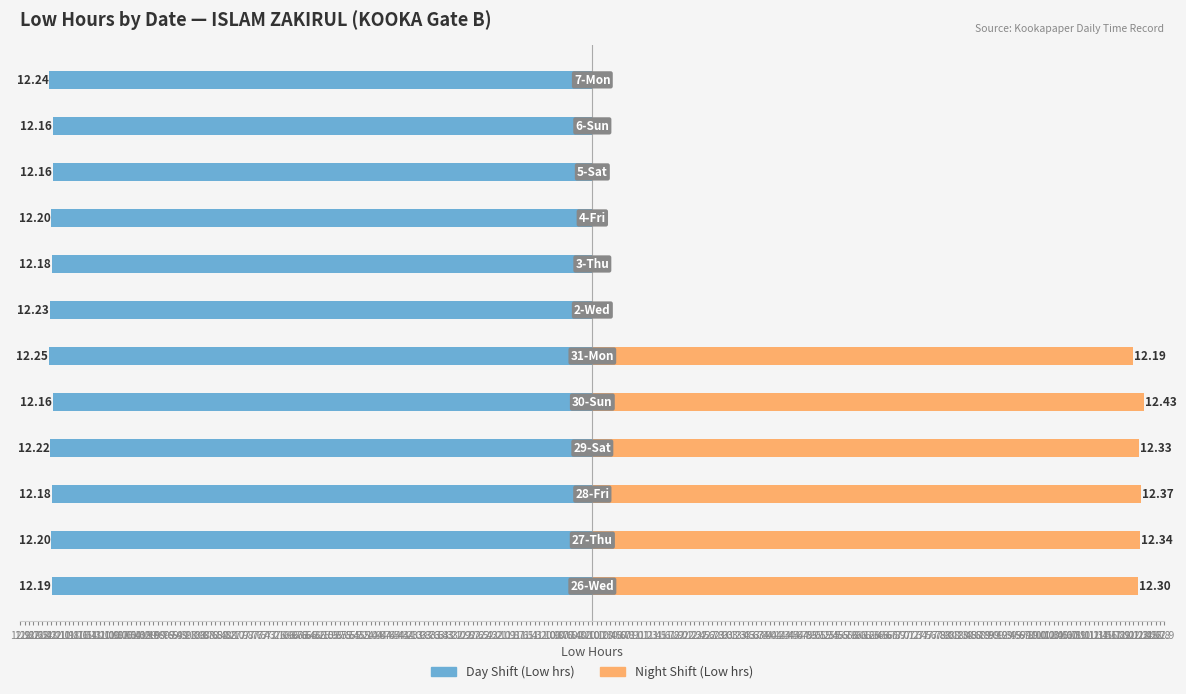

Which series changed the most between 0.5 and 0.9?

Night Shift (Low hrs)